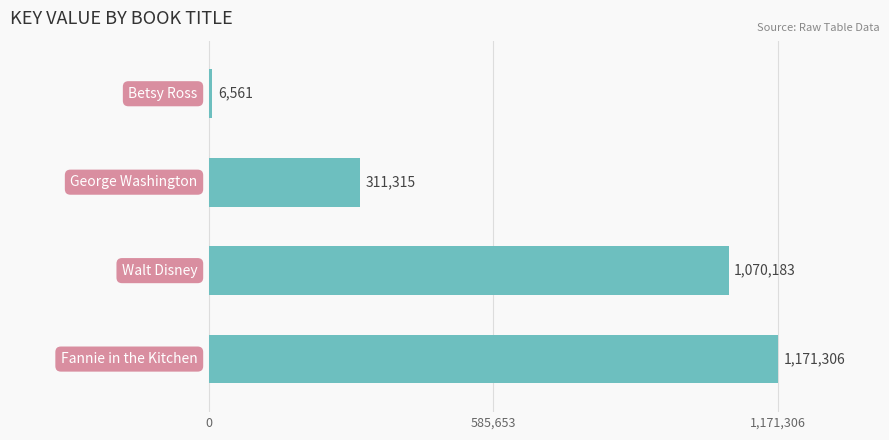

Reading bottom to top, list all the values displayed in this chart.

1171306	1070183	311315	6561